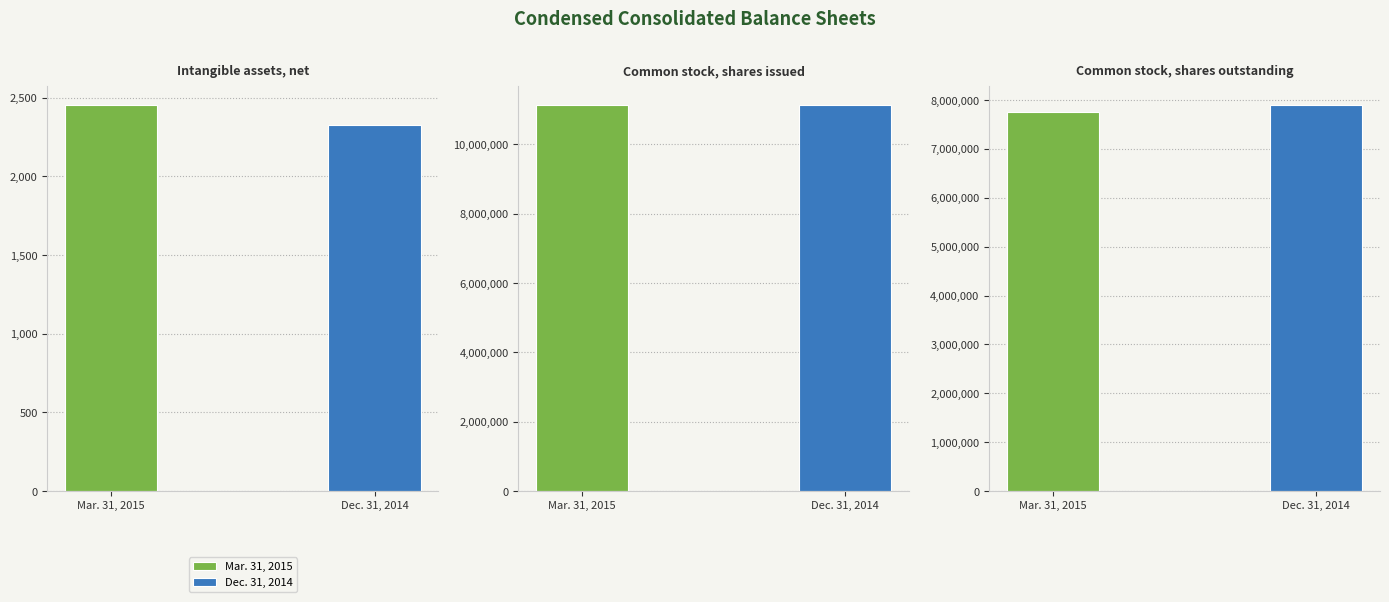

At which category is the sum across all series the highest?

Common stock, shares issued